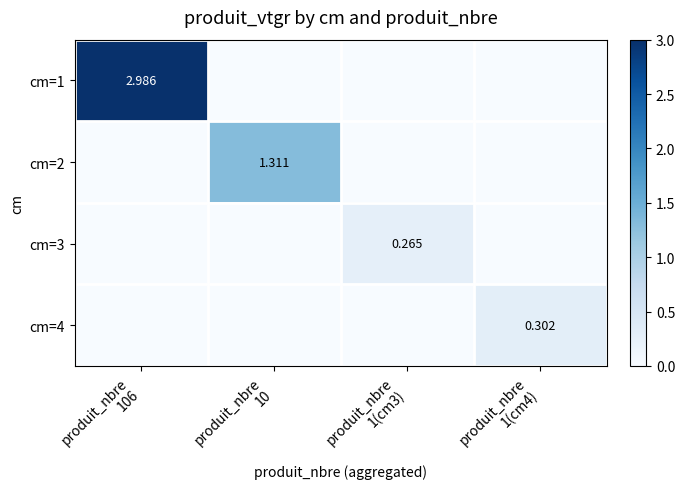

Which series has the widest spread of values?

cm=1